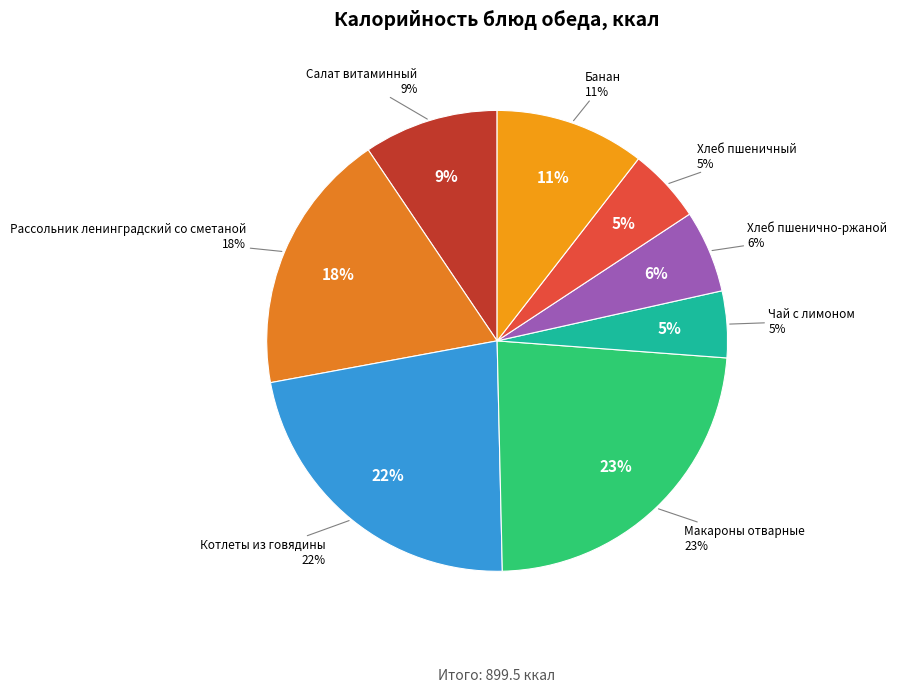

True or false: Хлеб пшенично-ржаной accounts for 6% of the total.

True